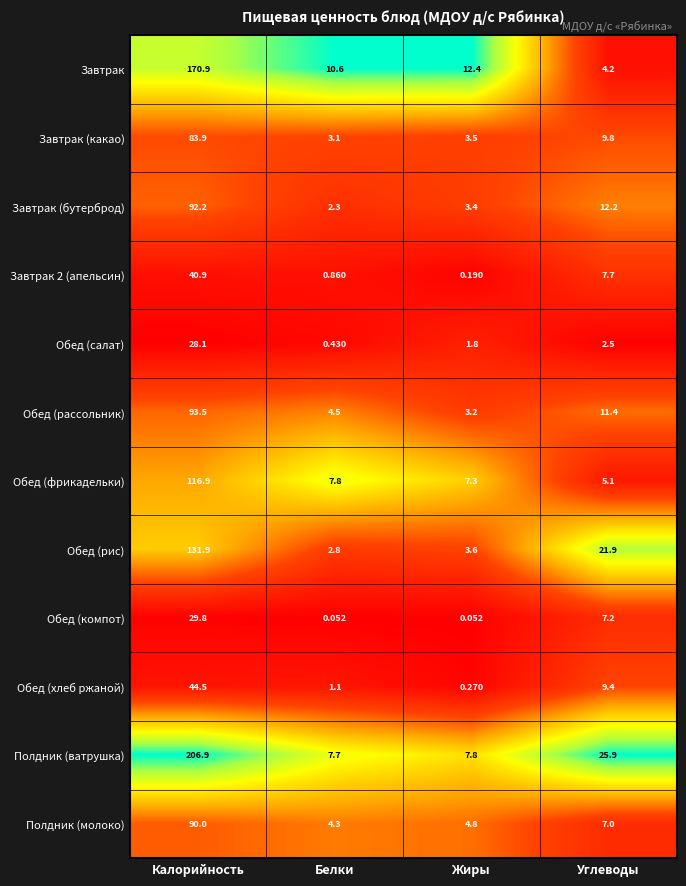

Is the value of Обед (компот) at Жиры greater than the value of Полдник (молоко) at Углеводы?

No